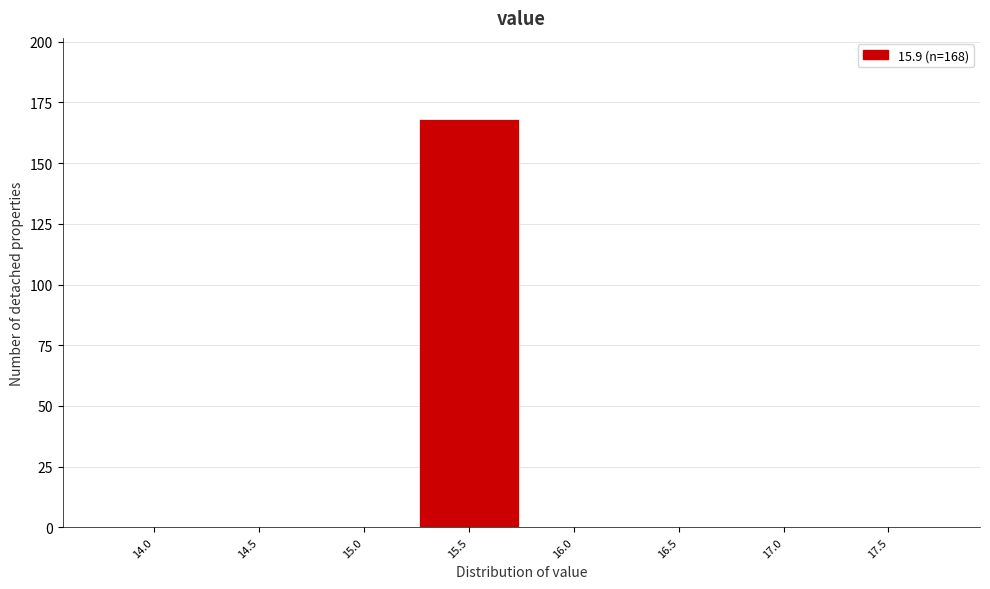

Reading right to left, what are all the values shown in this chart?

17.5=0	17.0=0	16.5=0	16.0=0	15.5=168	15.0=0	14.5=0	14.0=0